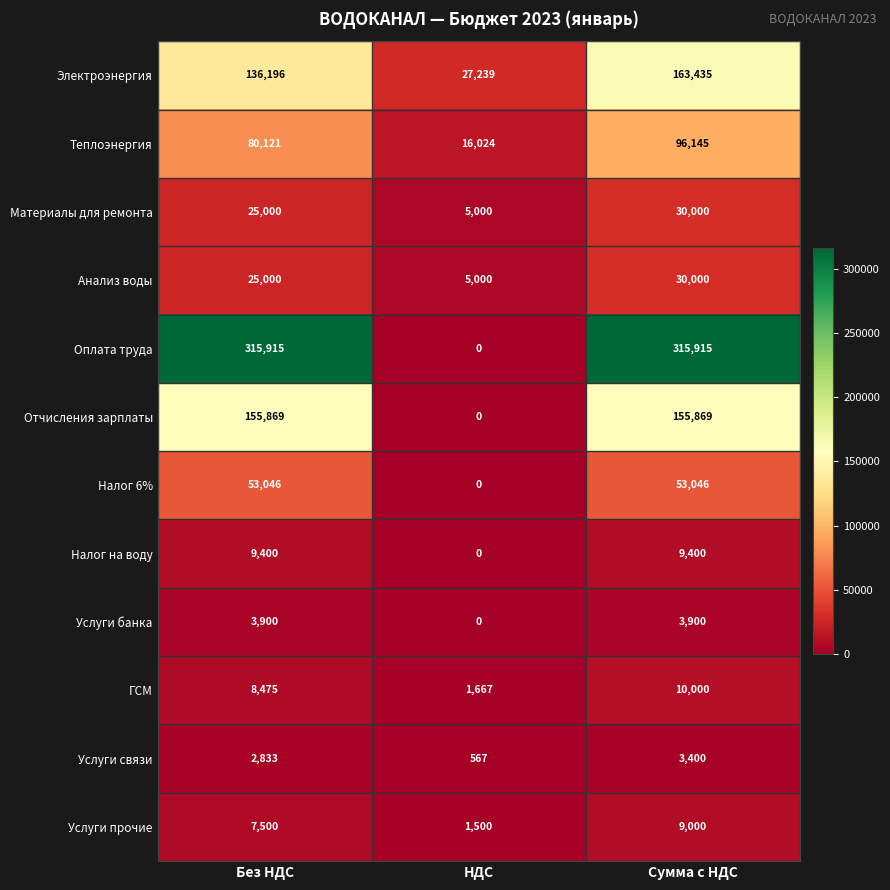

Is it true that Теплоэнергия equals 16024 at НДС?

True